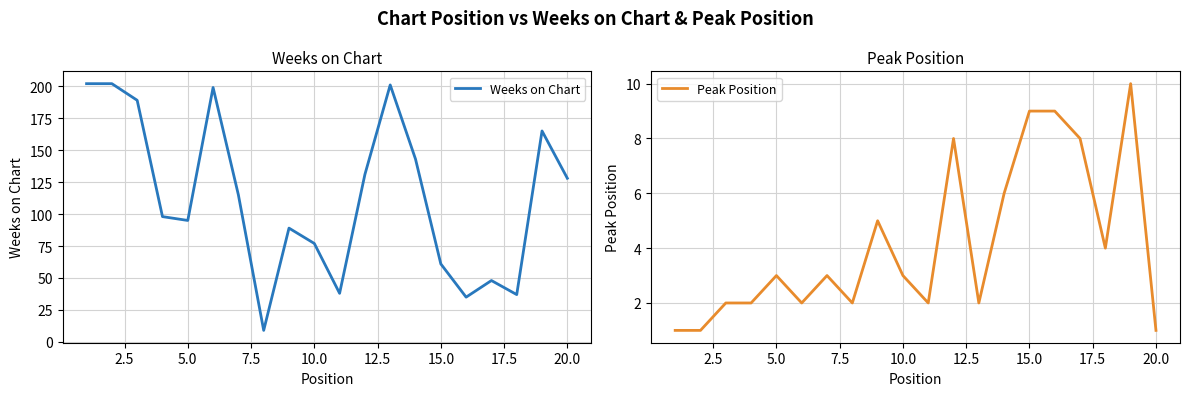

The value of Weeks on Chart at 5.0 is 124. True or false?

False